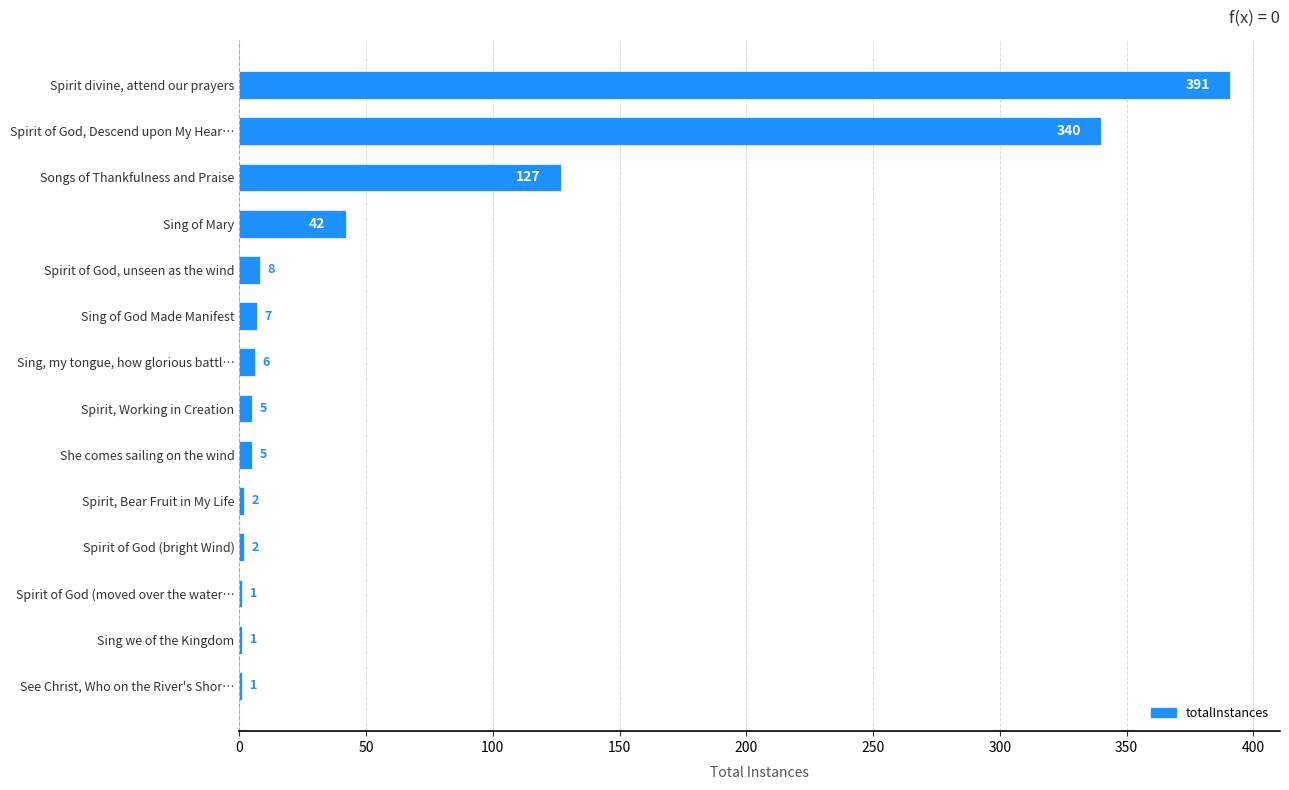

Count the number of categories in the chart.

14